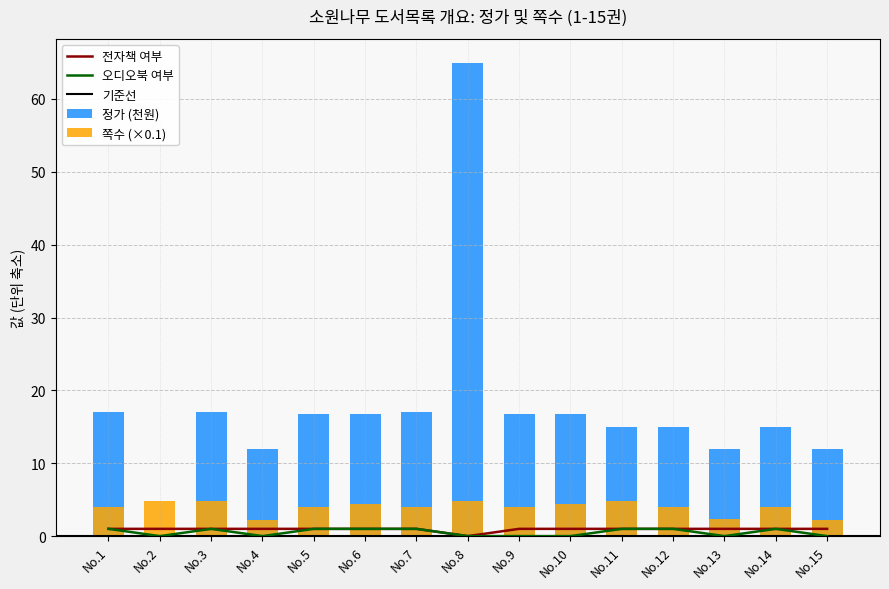

True or false: 쪽수 has a value of 1.9 at No.5.

False